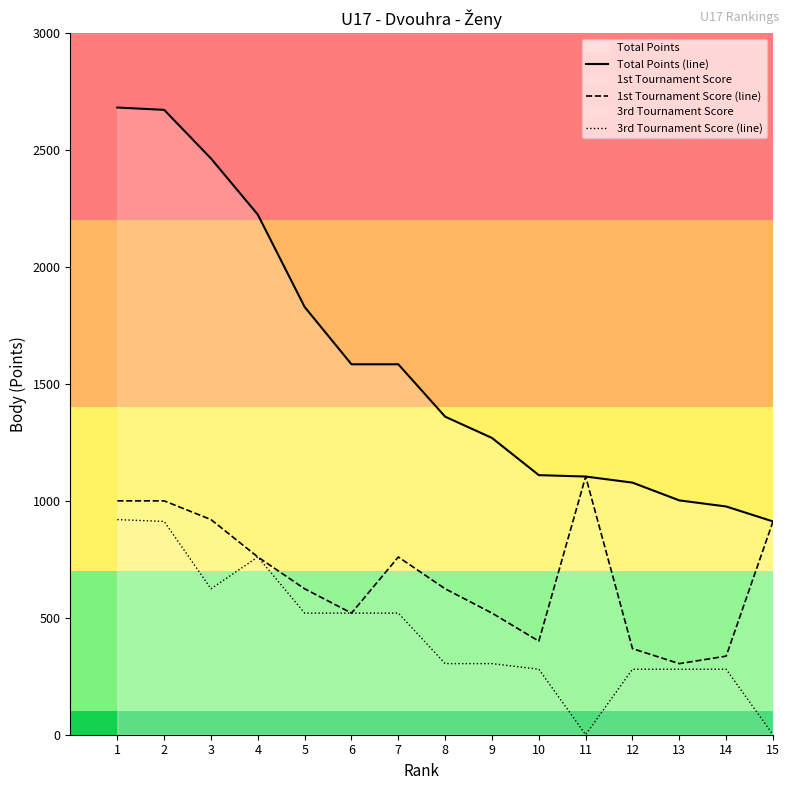

List the labels in order of 1st Tournament Score (line) value, largest first.

11, 1, 2, 3, 15, 4, 7, 5, 8, 6, 9, 10, 12, 14, 13